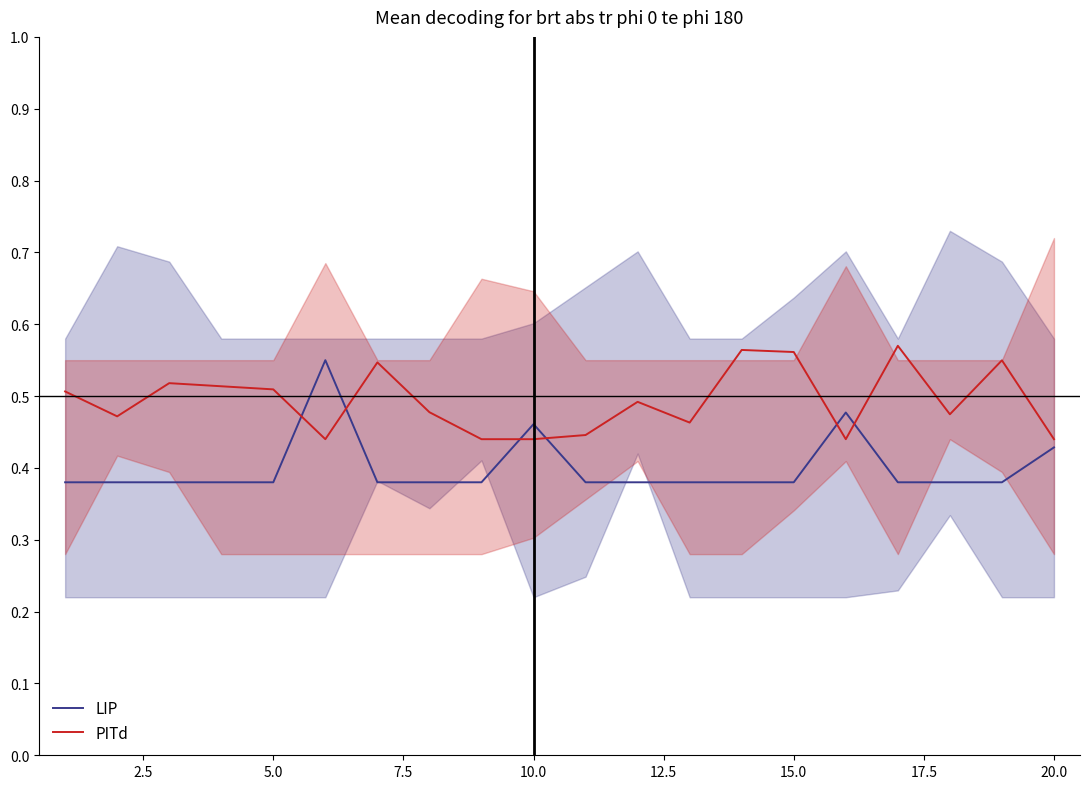

True or false: PITd has a value of 0.9 at 5.0.

False